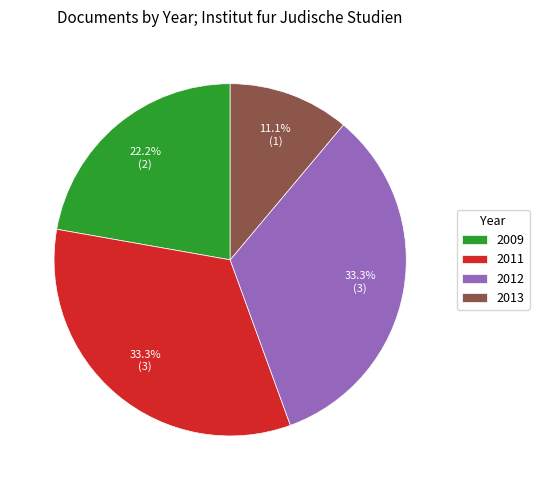

What is the ratio of the value at 2009 to the value at 2013?

2.0